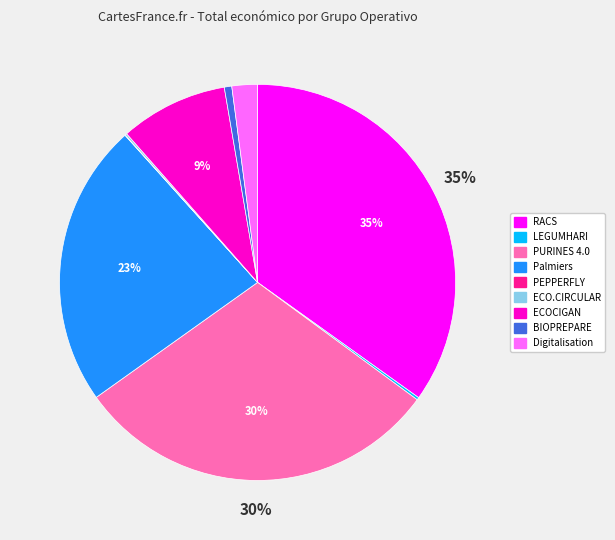

Which slice is the largest?

RACS